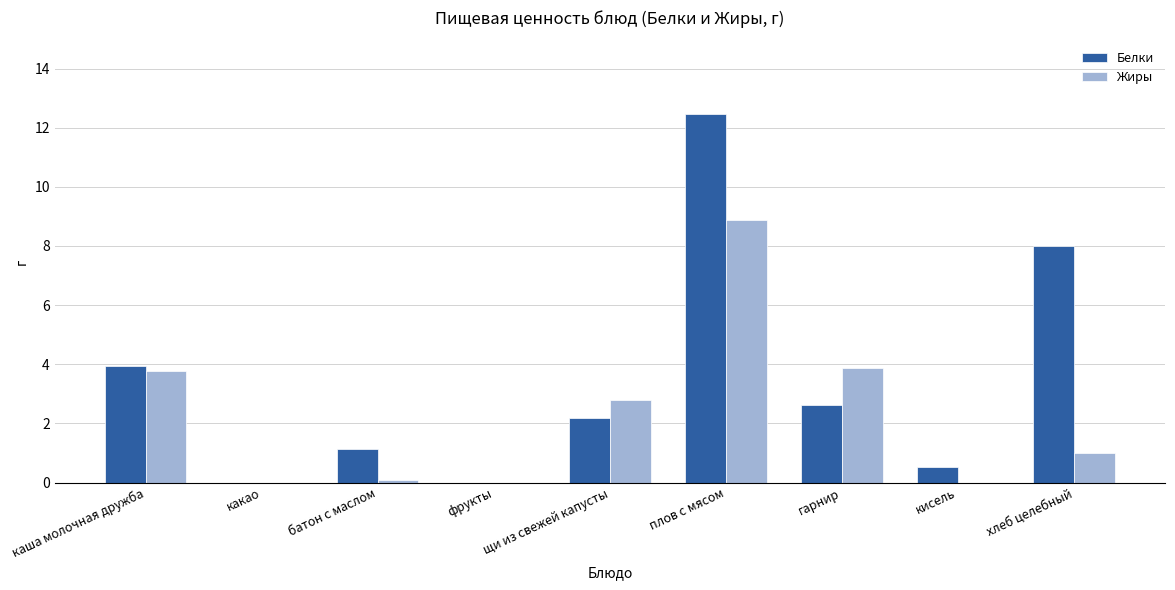

What is the greatest value displayed?

12.5